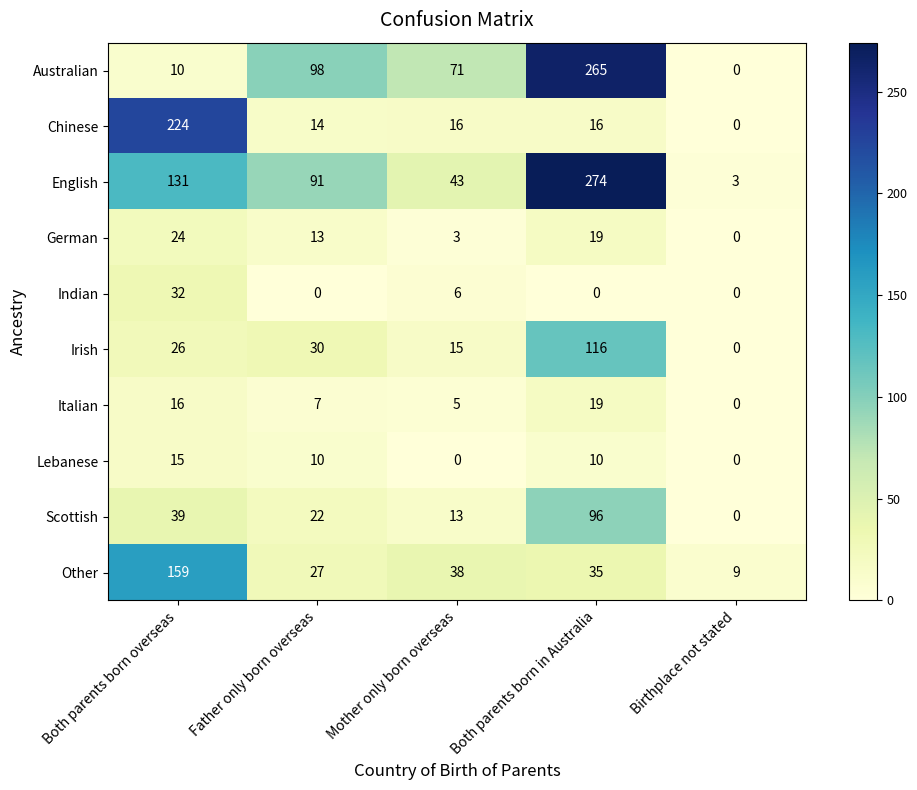

The value of English at Both parents born overseas is 131. True or false?

True